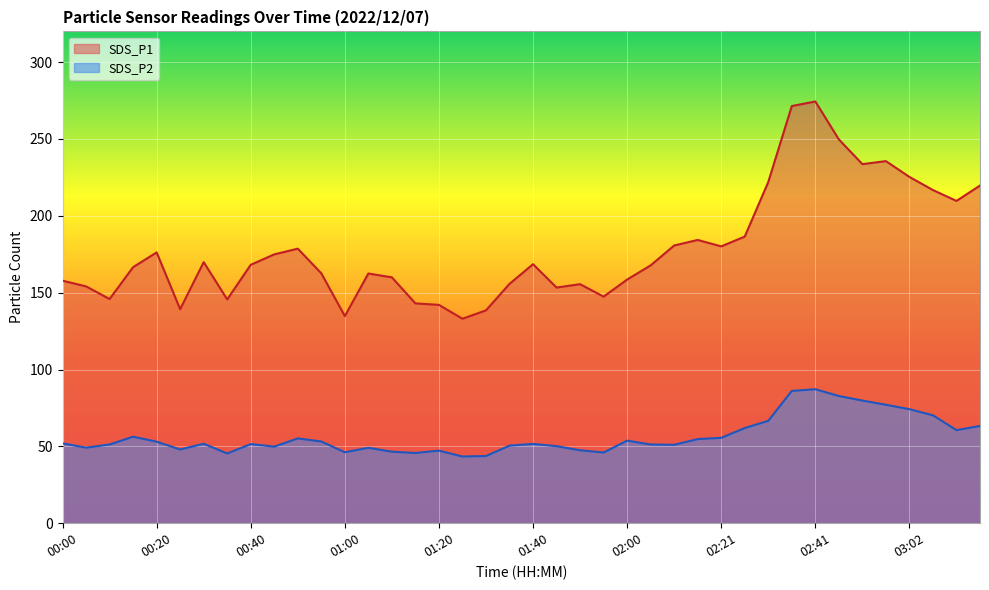

The SDS_P2 series shows 11.7 at 01:20. True or false?

False